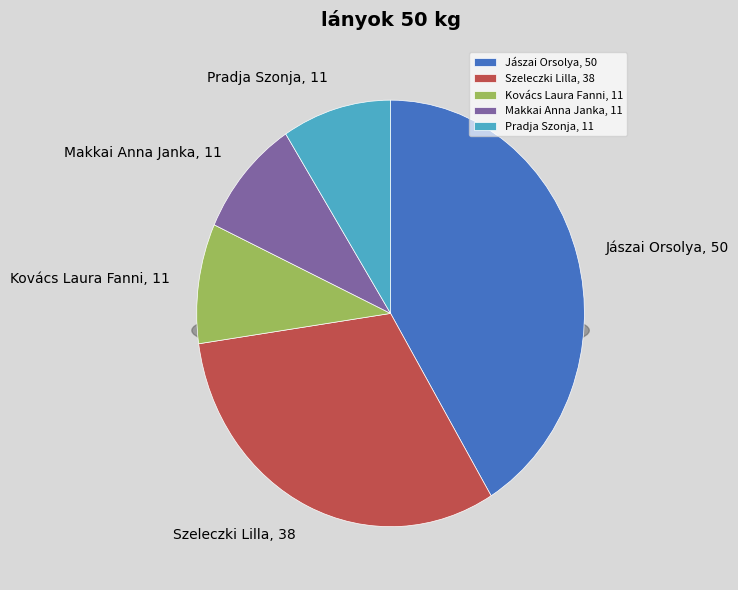

What is the change in value from Szeleczki Lilla to Pradja Szonja?

-27